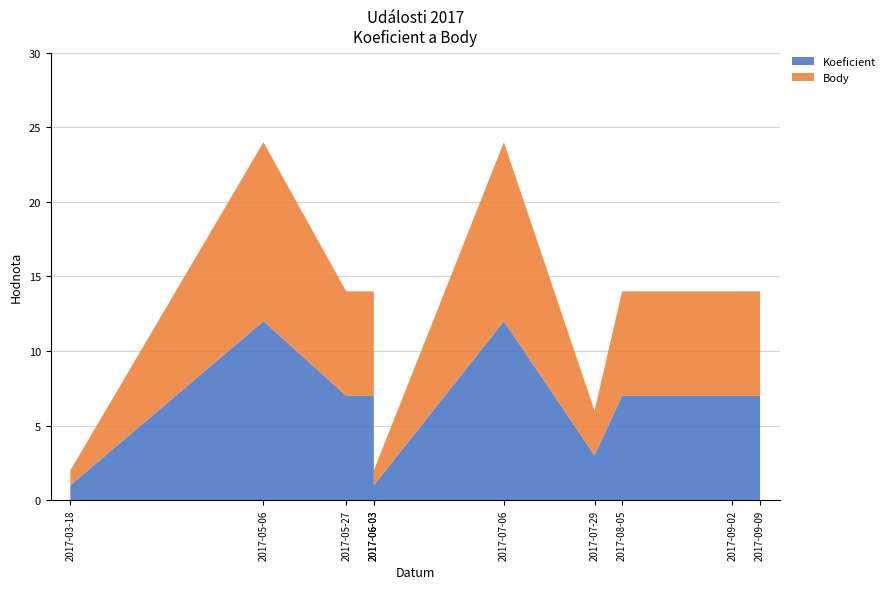

Reading left to right, list all the values displayed in this chart.

Koeficient: 2017-03-18=1	2017-05-06=12	2017-05-27=7	2017-06-03=7	2017-06-03=1	2017-07-06=12	2017-07-29=3	2017-08-05=7	2017-09-02=7	2017-09-09=7
Body: 2017-03-18=1	2017-05-06=12	2017-05-27=7	2017-06-03=7	2017-06-03=1	2017-07-06=12	2017-07-29=3	2017-08-05=7	2017-09-02=7	2017-09-09=7